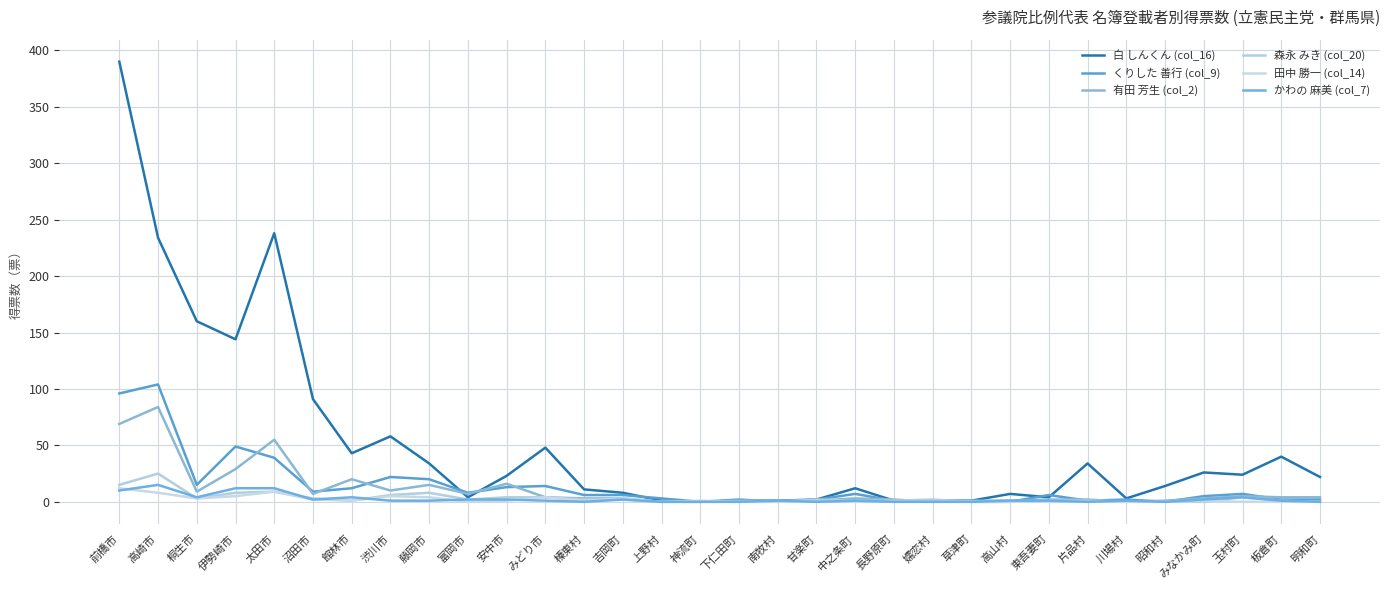

Between 昭和村 and 渋川市, which is larger?

渋川市